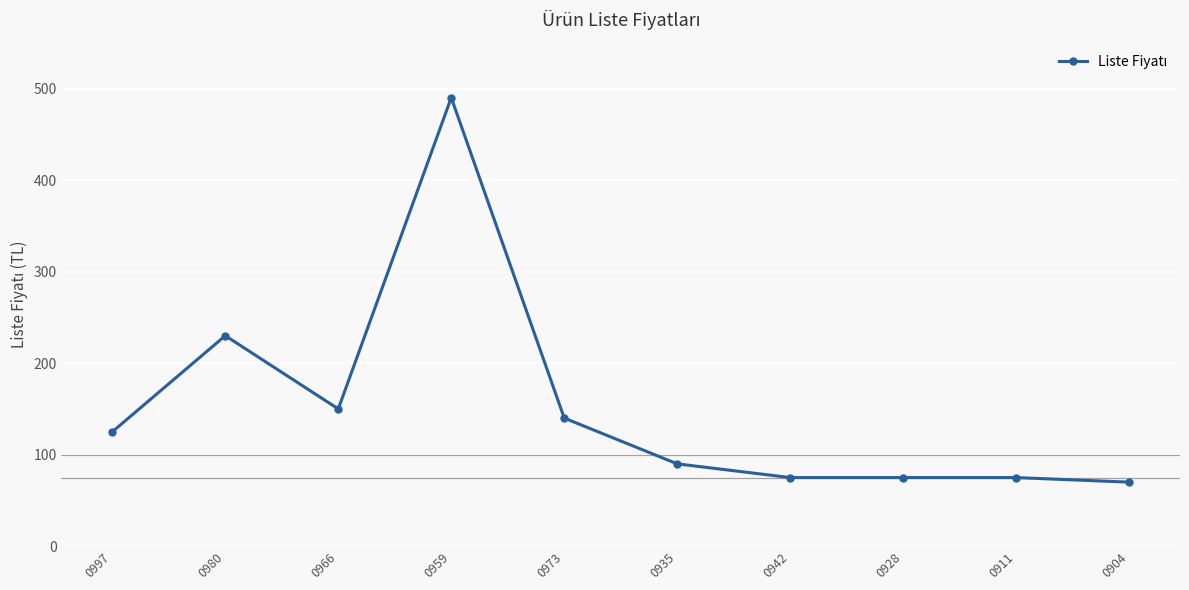

Reading left to right, extract all data points from this chart.

125	230	150	490	140	90	75	75	75	70